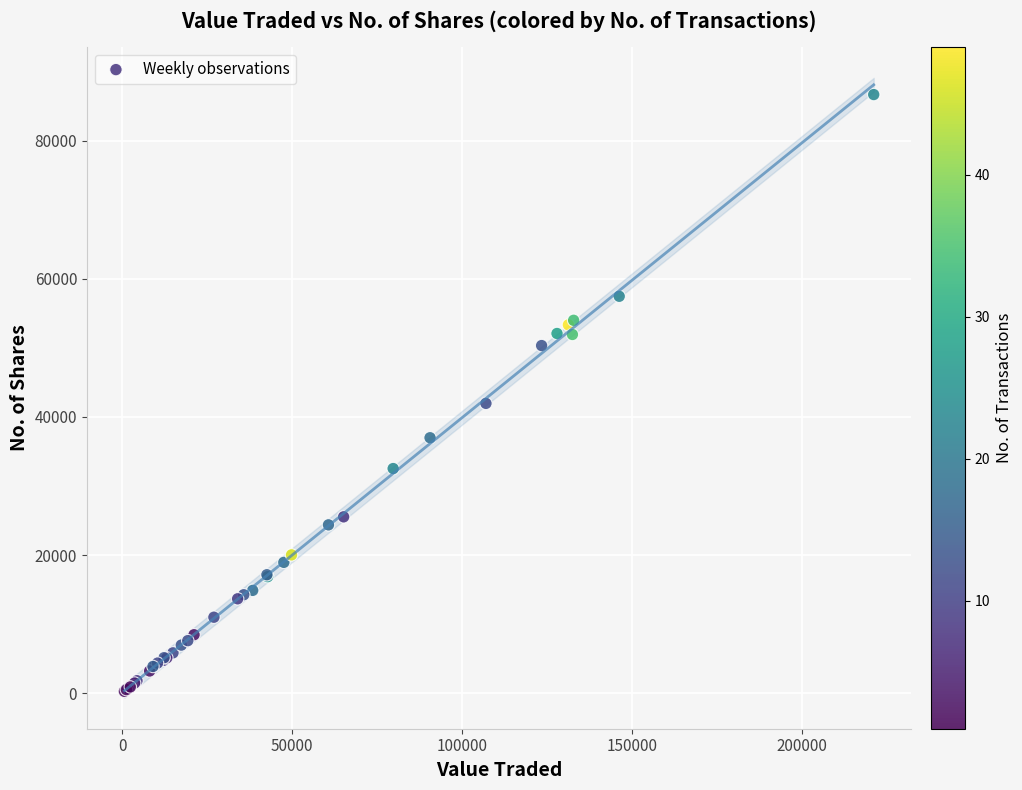

What Y value in the scatter plot is closest to 43486?

41972